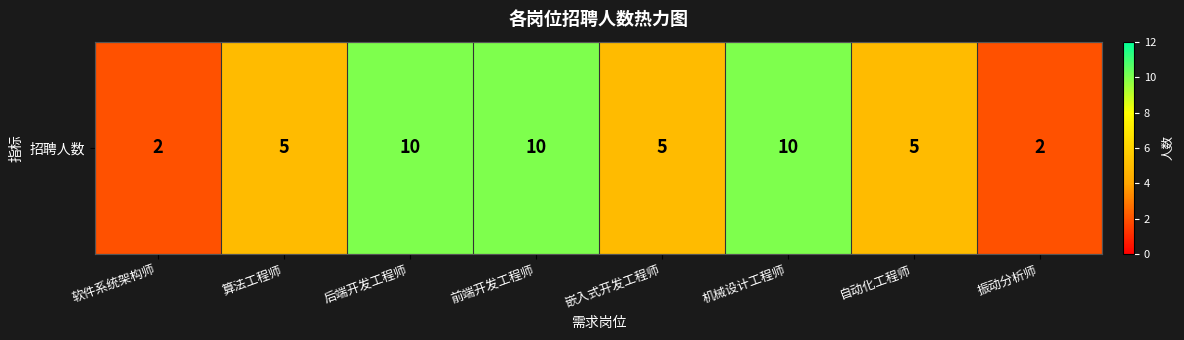

Which category has the lowest value across all series?

软件系统架构师